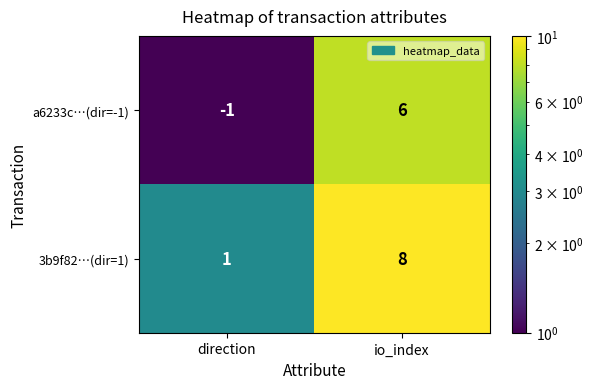

The a6233c…(dir=-1) series shows -2 at direction. True or false?

False